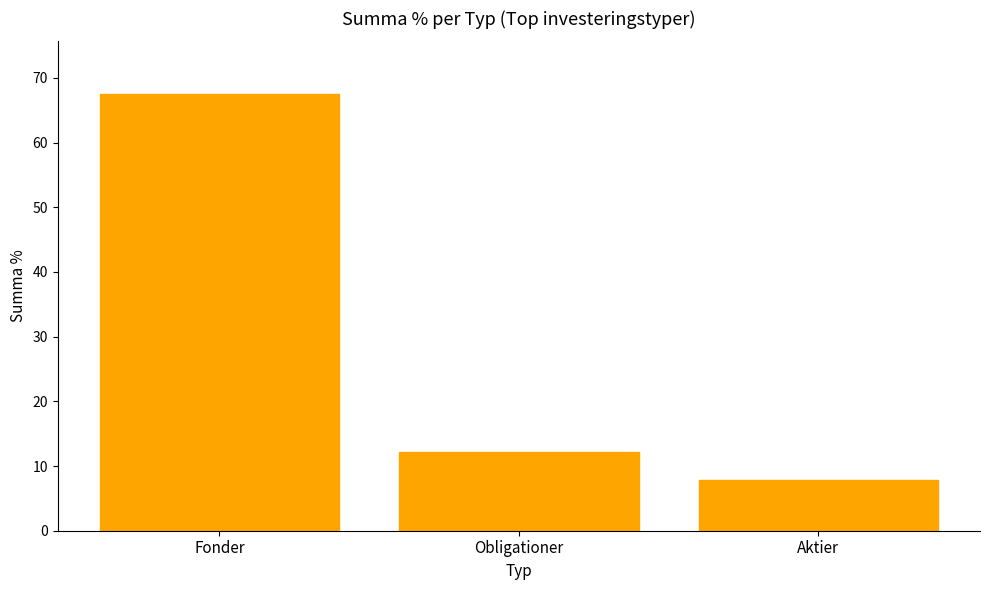

What is the label of the 3rd bar from the left?

Aktier